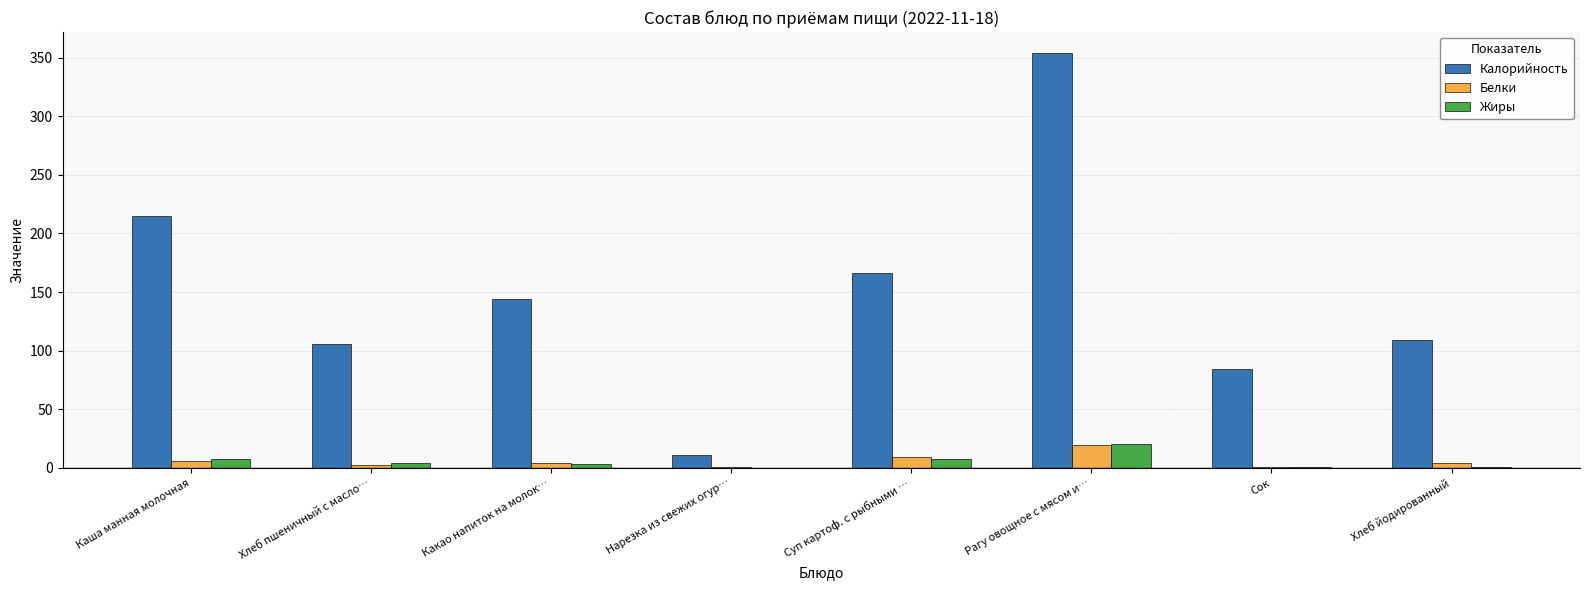

What is the sum of all Белки values?

47.0